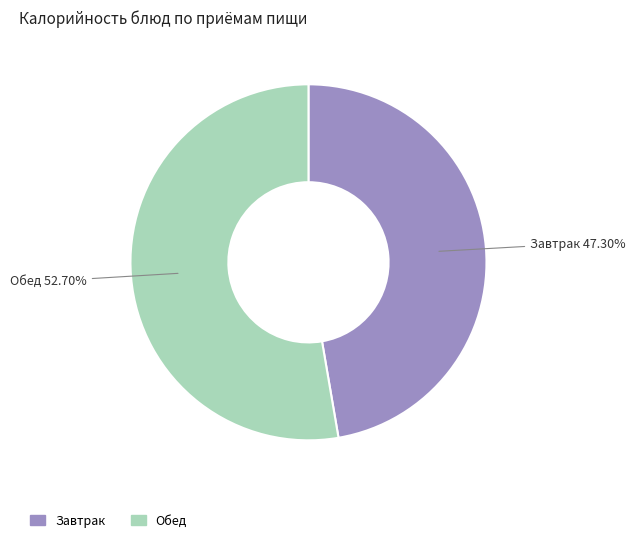

Which category has the biggest portion of the pie?

Обед